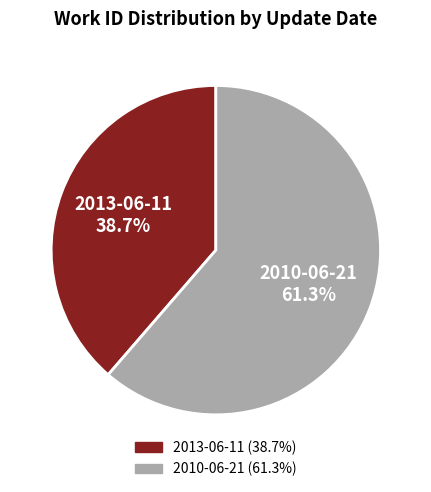

The 2010-06-21 slice represents 61% of the pie. True or false?

True